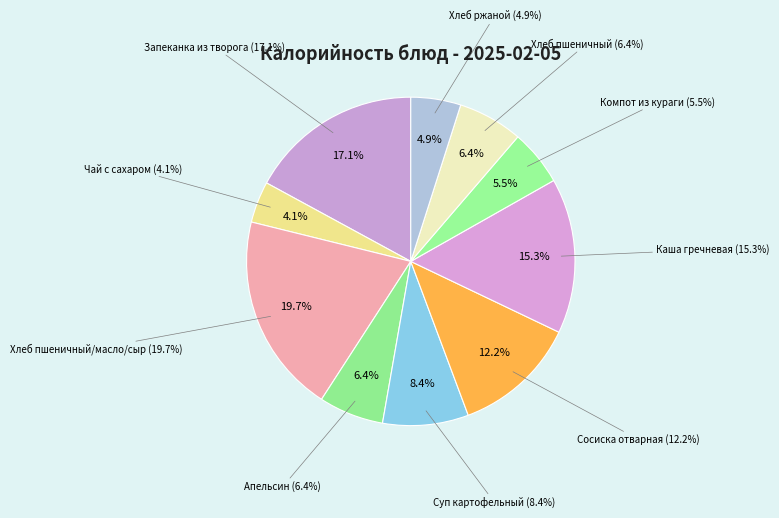

Does Хлеб ржаной account for over 50% of the chart?

No